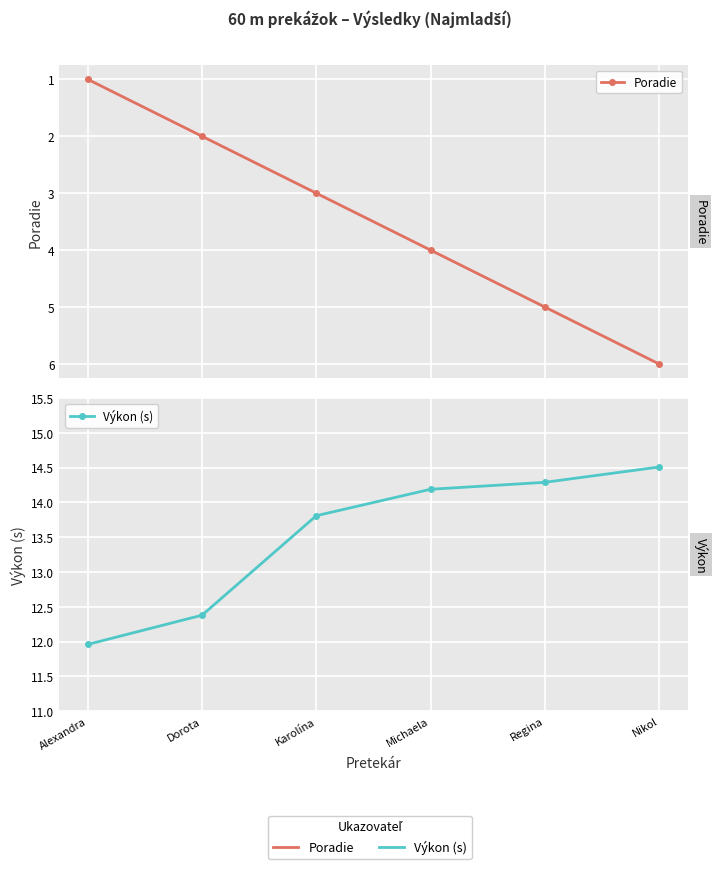

How many lines are shown in the chart?

2